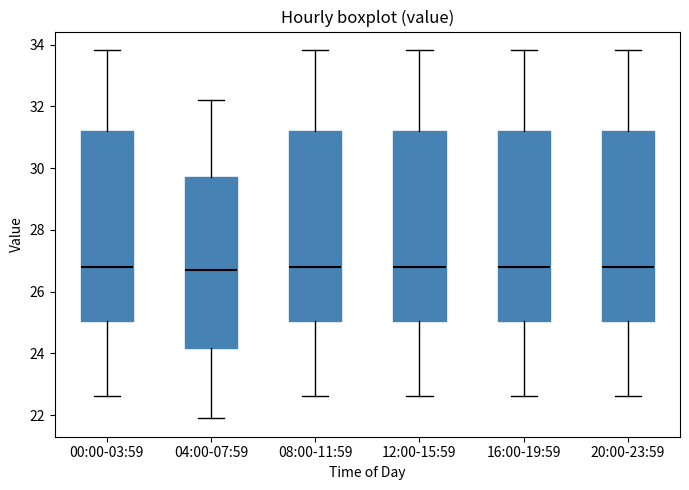

Where is the upper edge of the box for 12:00-15:59 on the y-axis? The values are not printed on the chart, so give them approximately, as read against the axis.

31.2